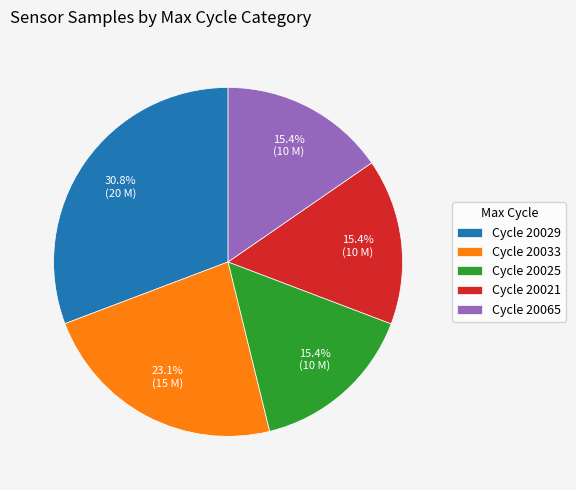

What is the ratio of the value at Cycle 20029 to the value at Cycle 20033?

1.3